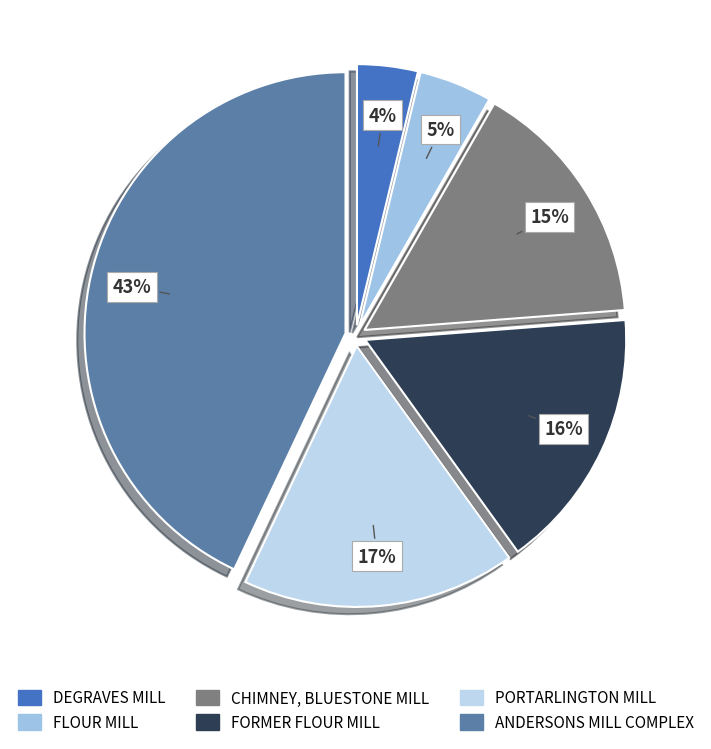

What is the smallest slice in the pie chart?

DEGRAVES MILL